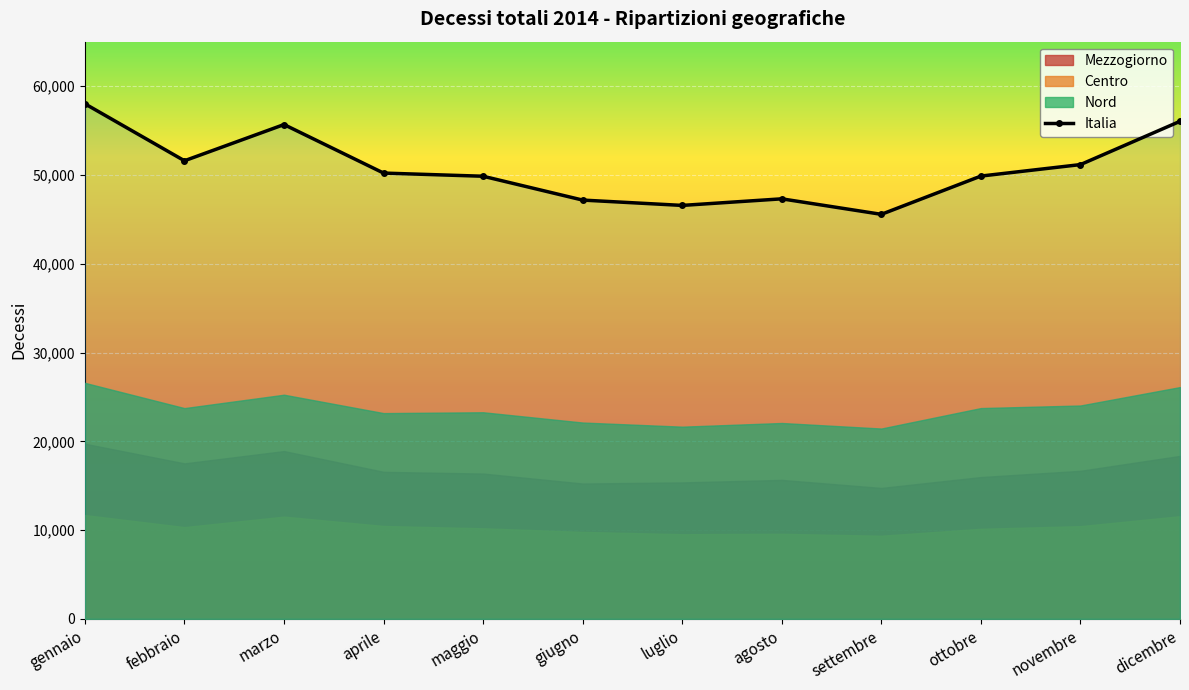

What is the value of the 7th point from the left?

46562